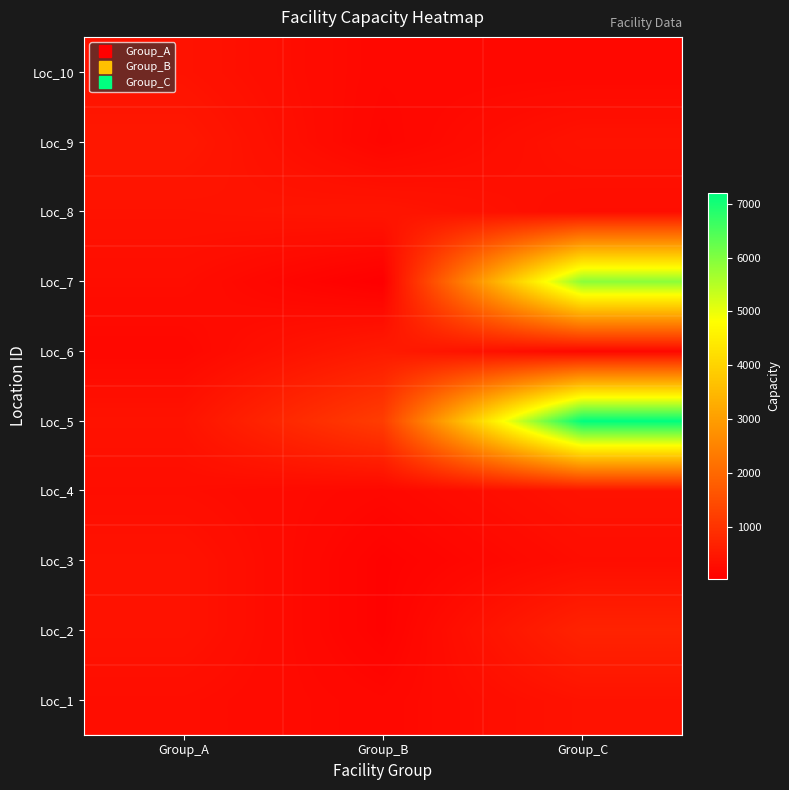

Which label corresponds to the smallest value in the chart?

Group_B